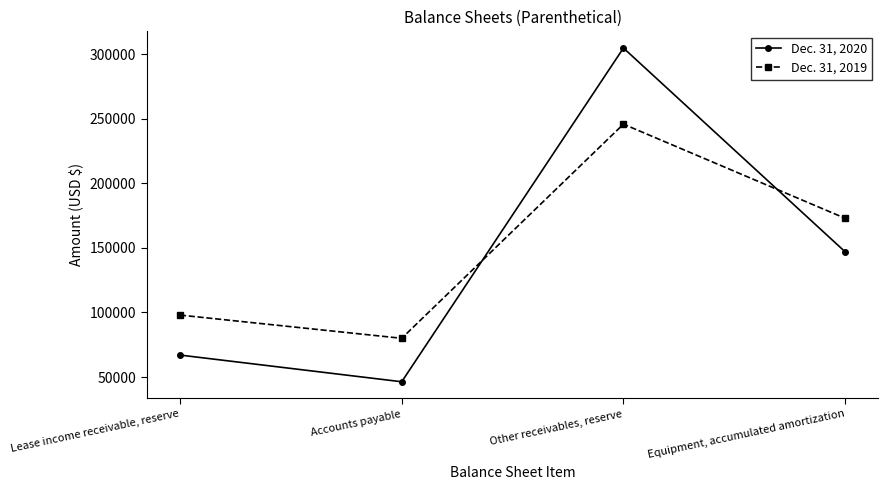

Reading right to left, transcribe all the data shown in this chart.

Dec. 31, 2020: 147000	305000	46308	67000
Dec. 31, 2019: 173000	246000	80000	98000